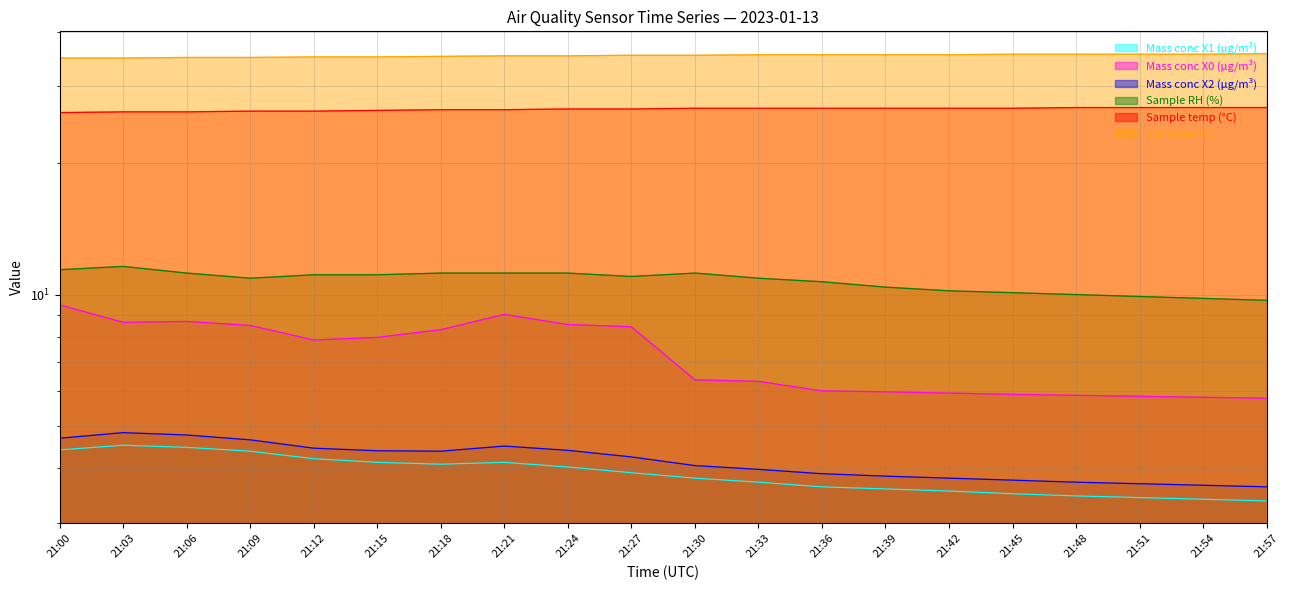

At which category does Mass conc X0 (μg/m³) reach its first local valley?

21:03